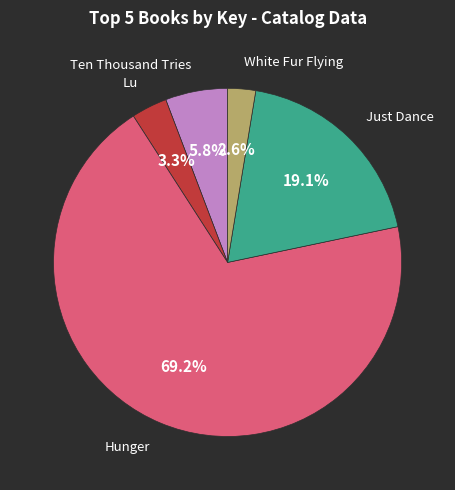

Does any single category account for the majority?

Yes